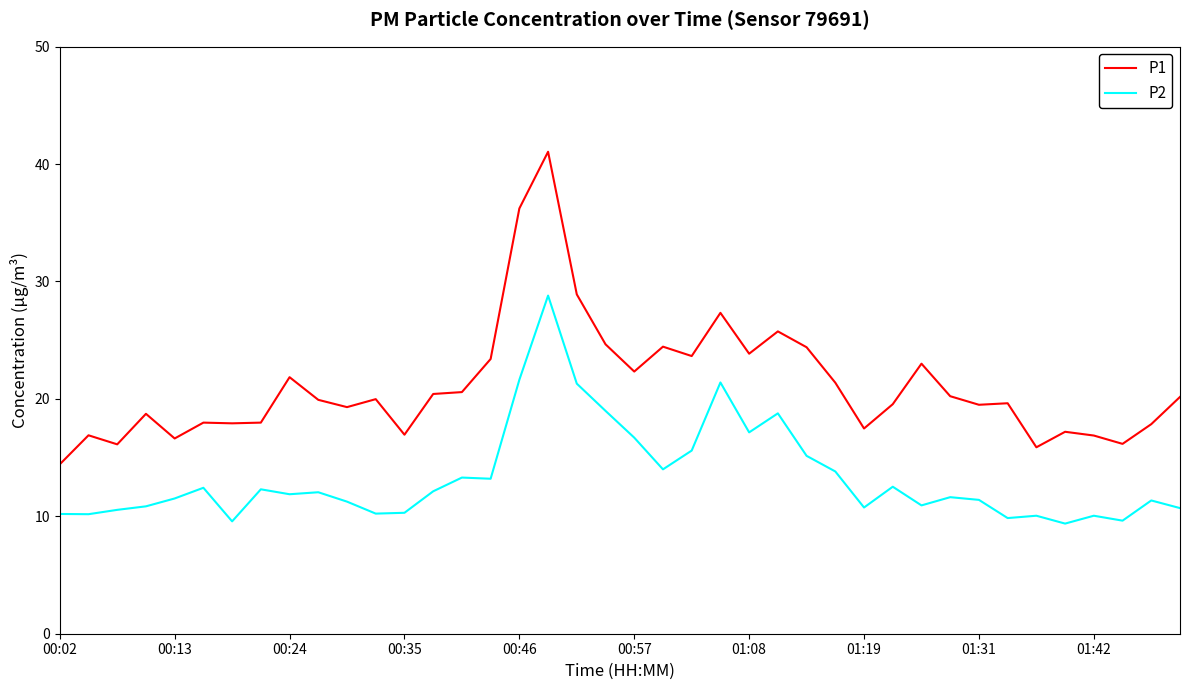

What is the minimum value for P2?

9.4